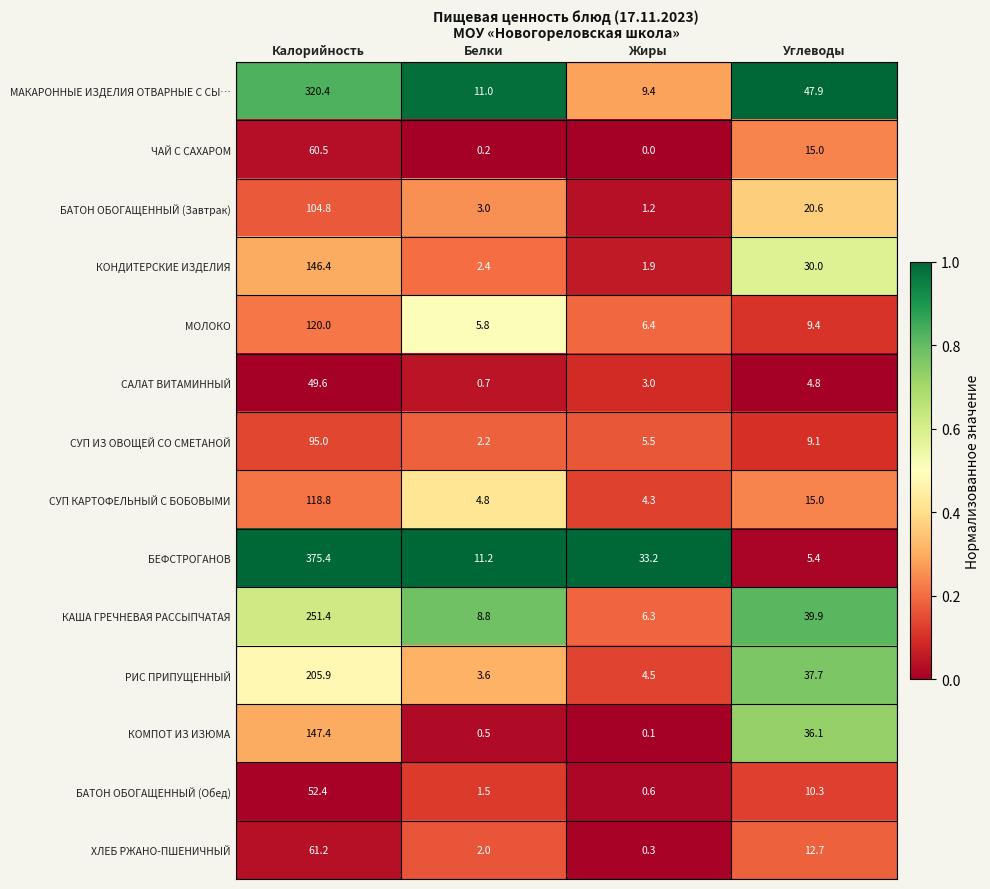

The КОНДИТЕРСКИЕ ИЗДЕЛИЯ series shows 1.9 at Жиры. True or false?

True